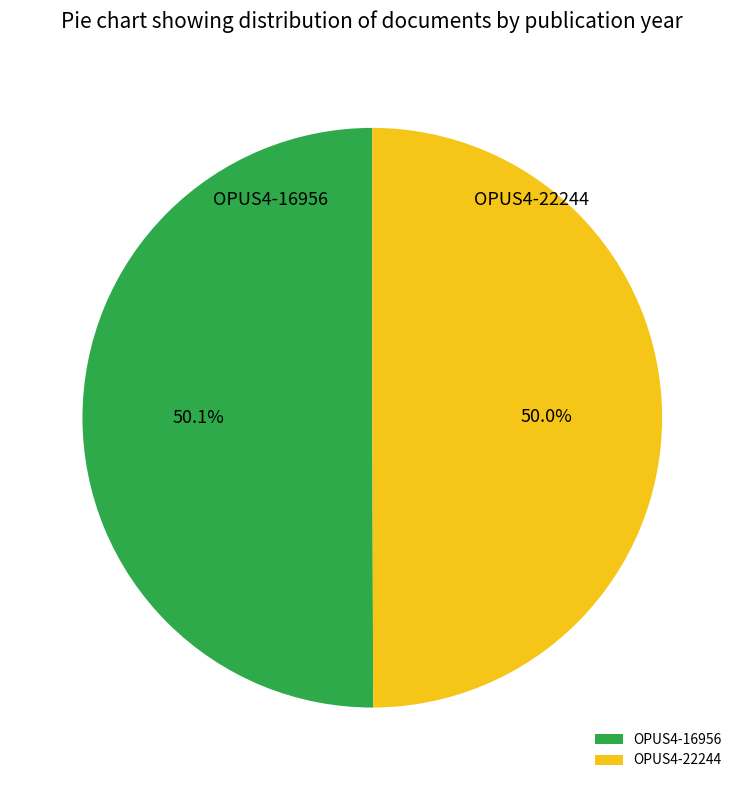

Approximately how many times larger is the value at OPUS4-16956 compared to OPUS4-22244?

1.0